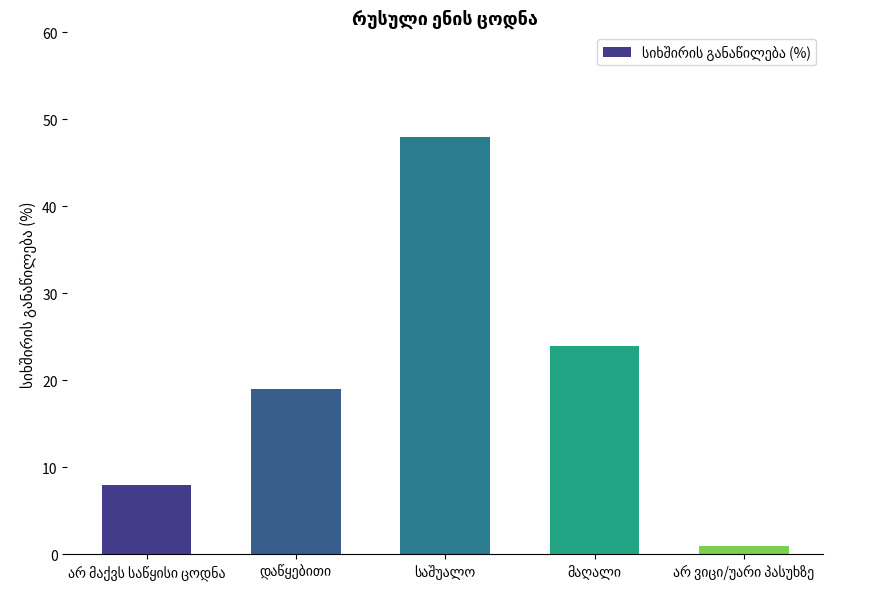

How many values are between 8 and 24?

3